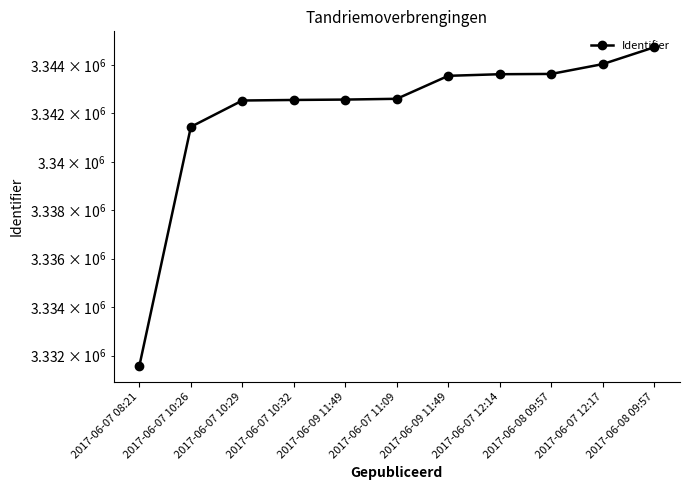

The value at 2017-06-07 12:17 is 3344044. True or false?

True